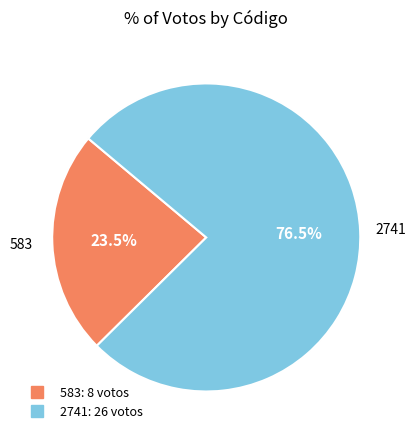

Does 2741 represent more than half of the total?

Yes